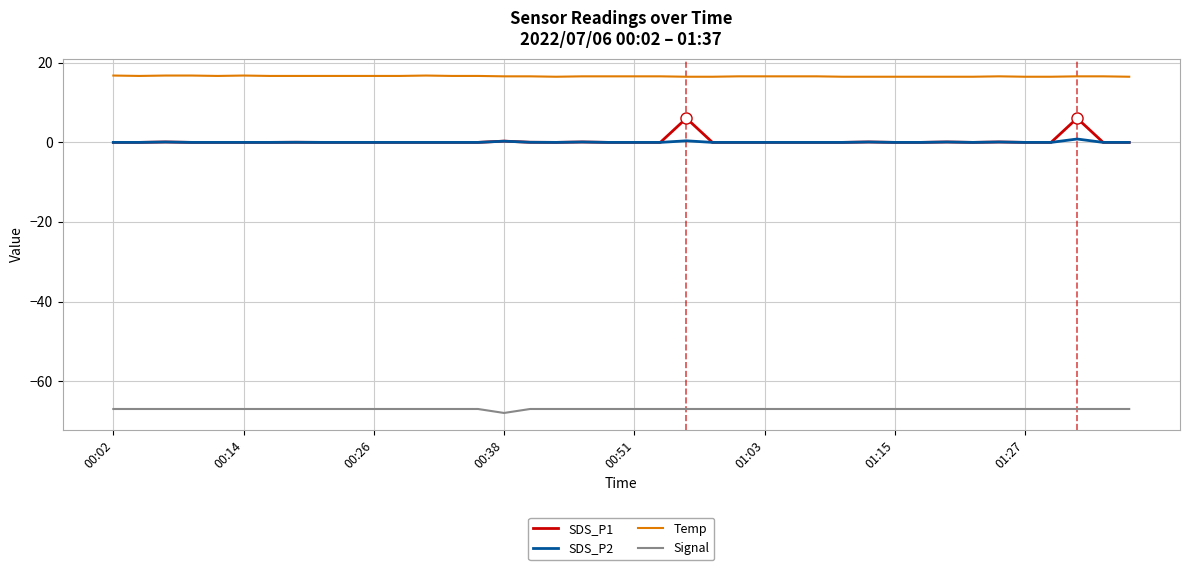

Does the chart have visible grid lines?

Yes